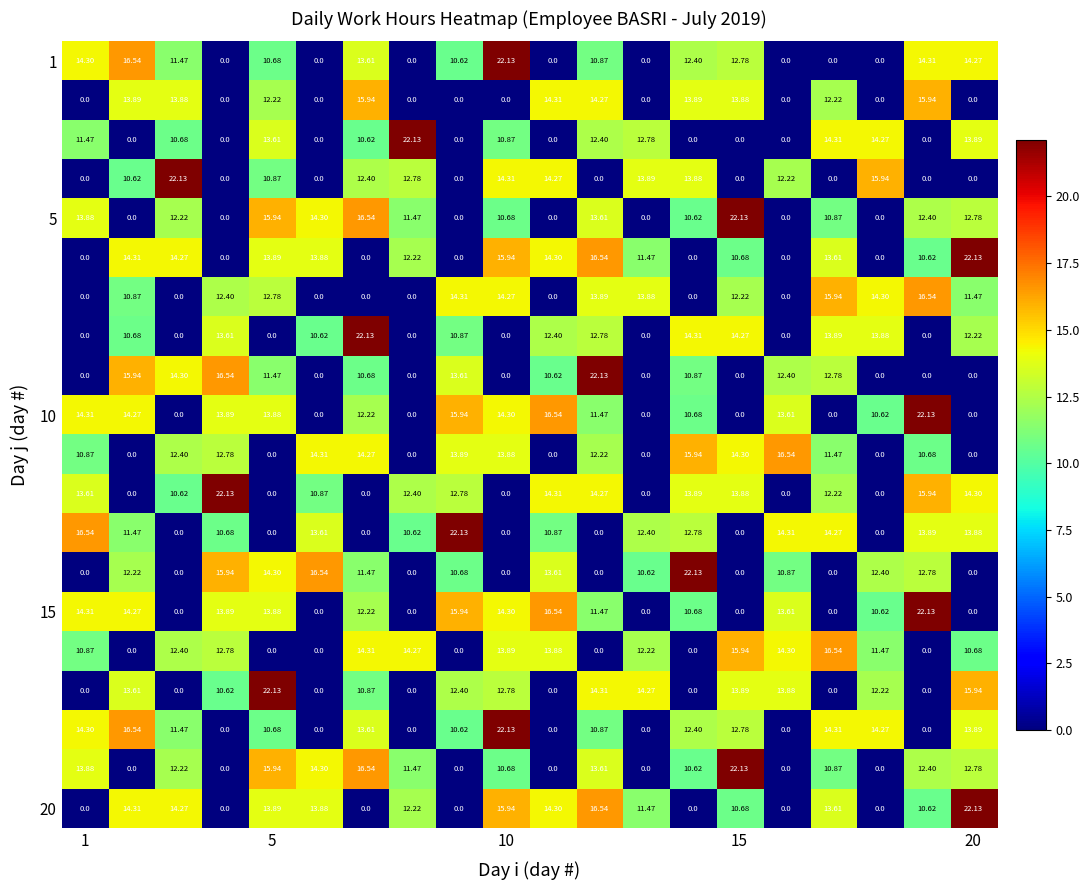

How many distinct data groups are displayed?

20